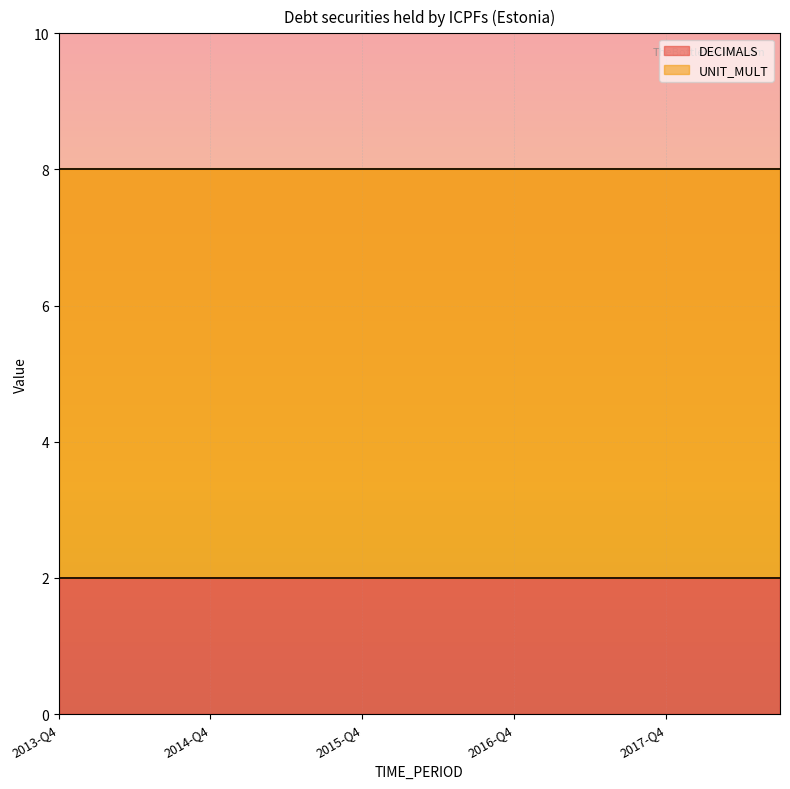

True or false: DECIMALS and UNIT_MULT intersect in this chart.

False